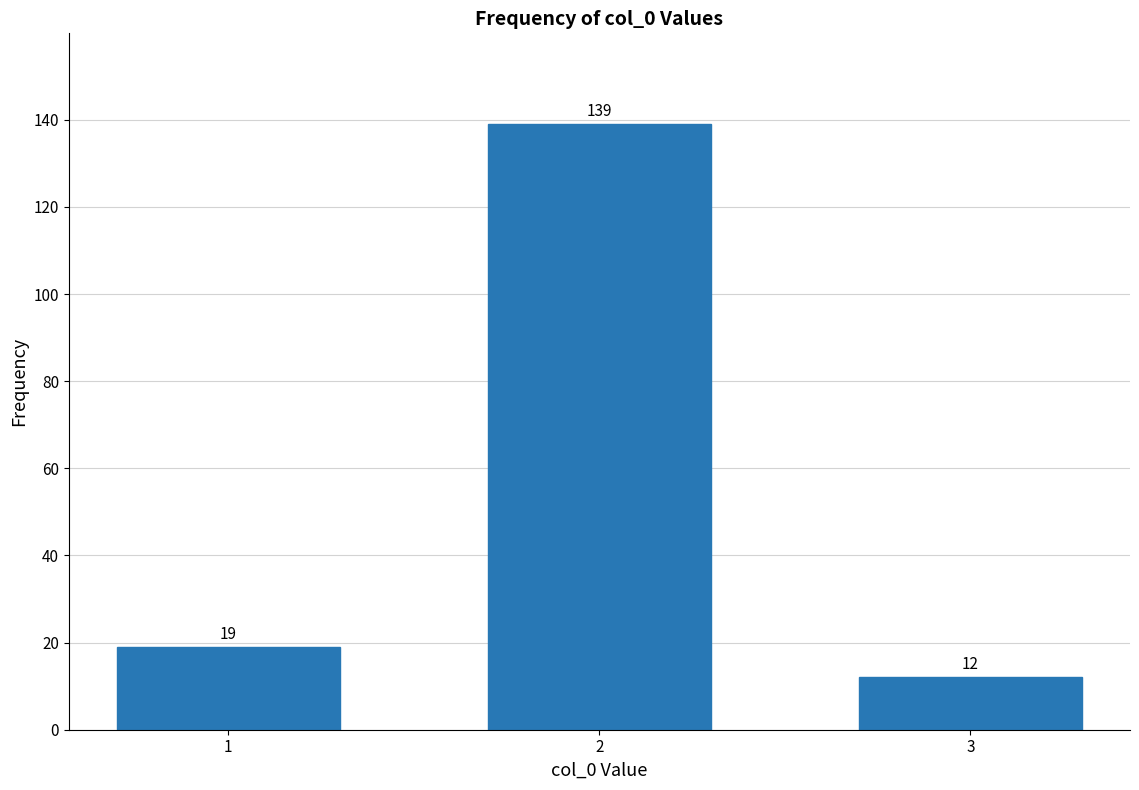

Reading right to left, transcribe all the data shown in this chart.

3=12	2=139	1=19